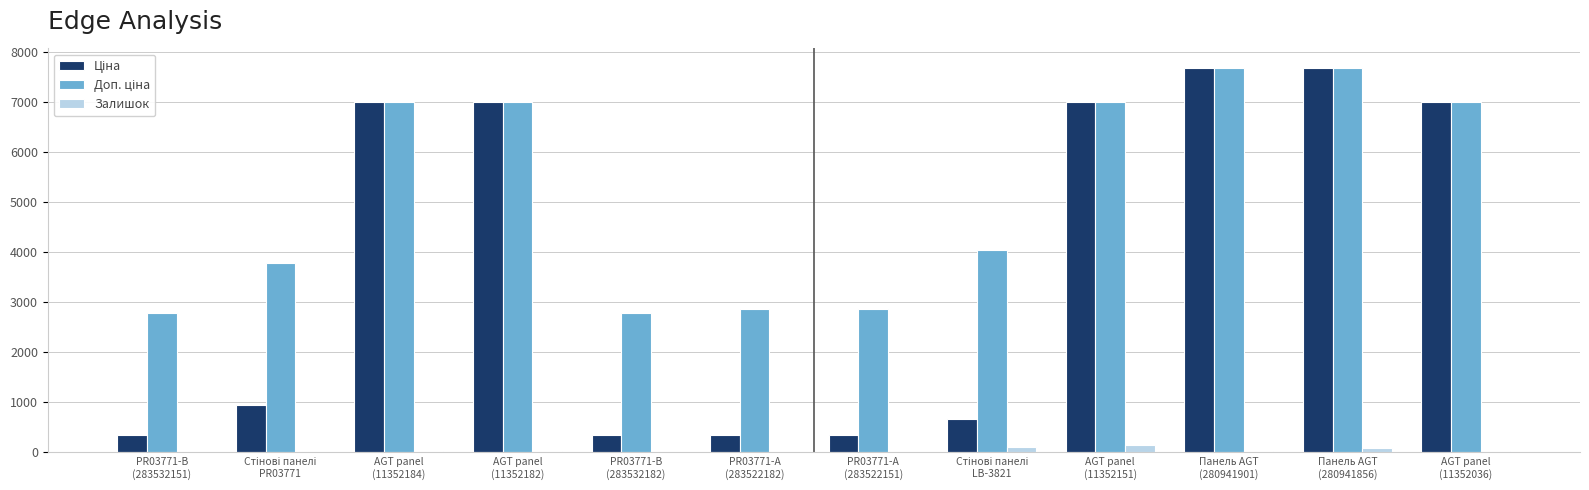

What is the maximum value shown in the chart?

7688.0